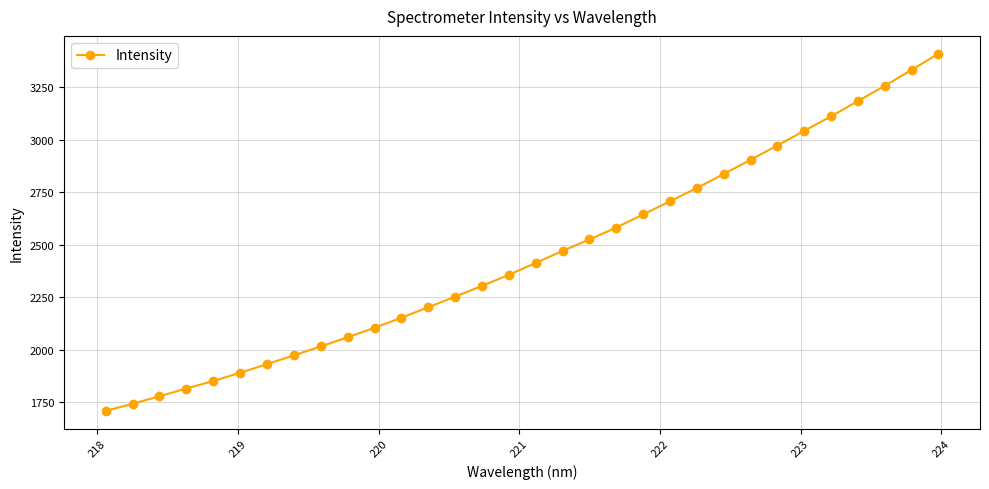

What is the smallest value displayed?

1708.9